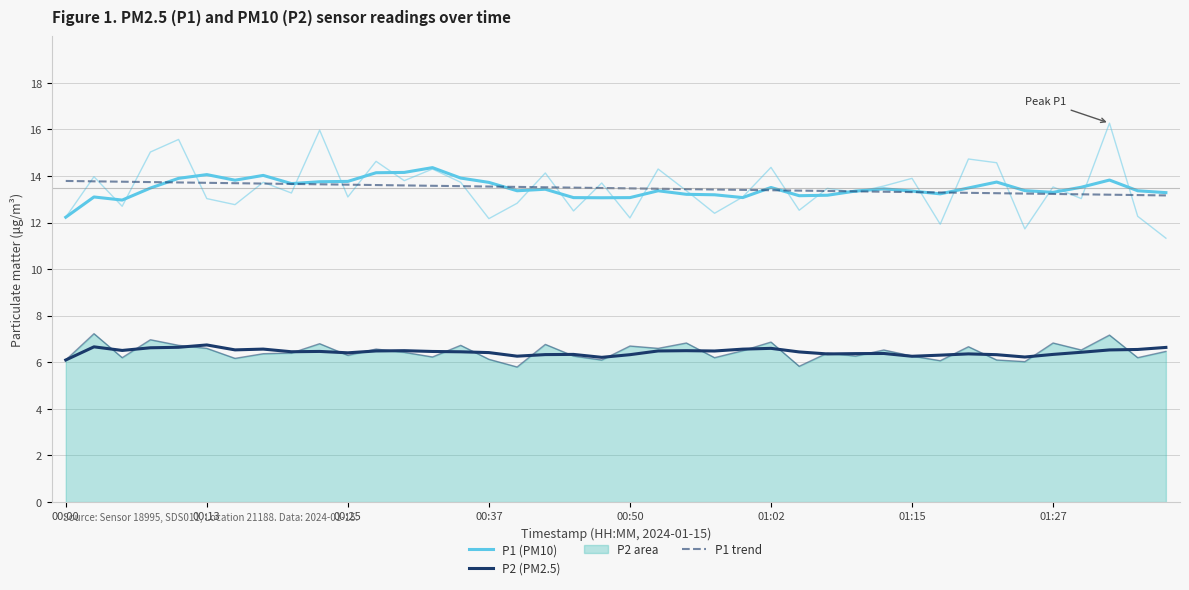

True or false: P1 trend and P1 (PM10) intersect in this chart.

True